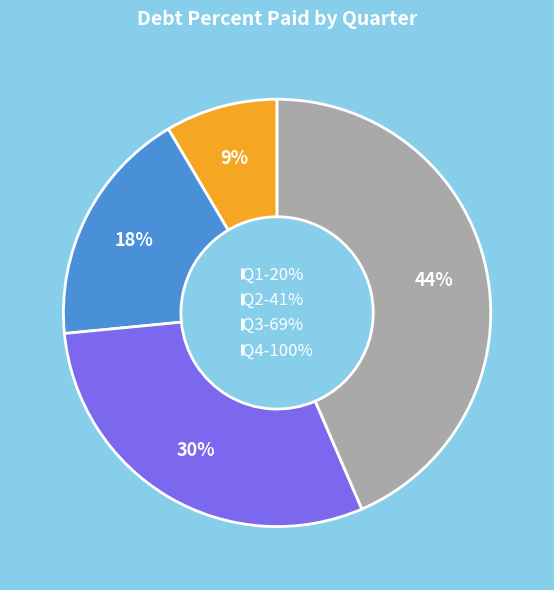

To the nearest percent, what is the difference between the largest and smallest slice percentages?

35%